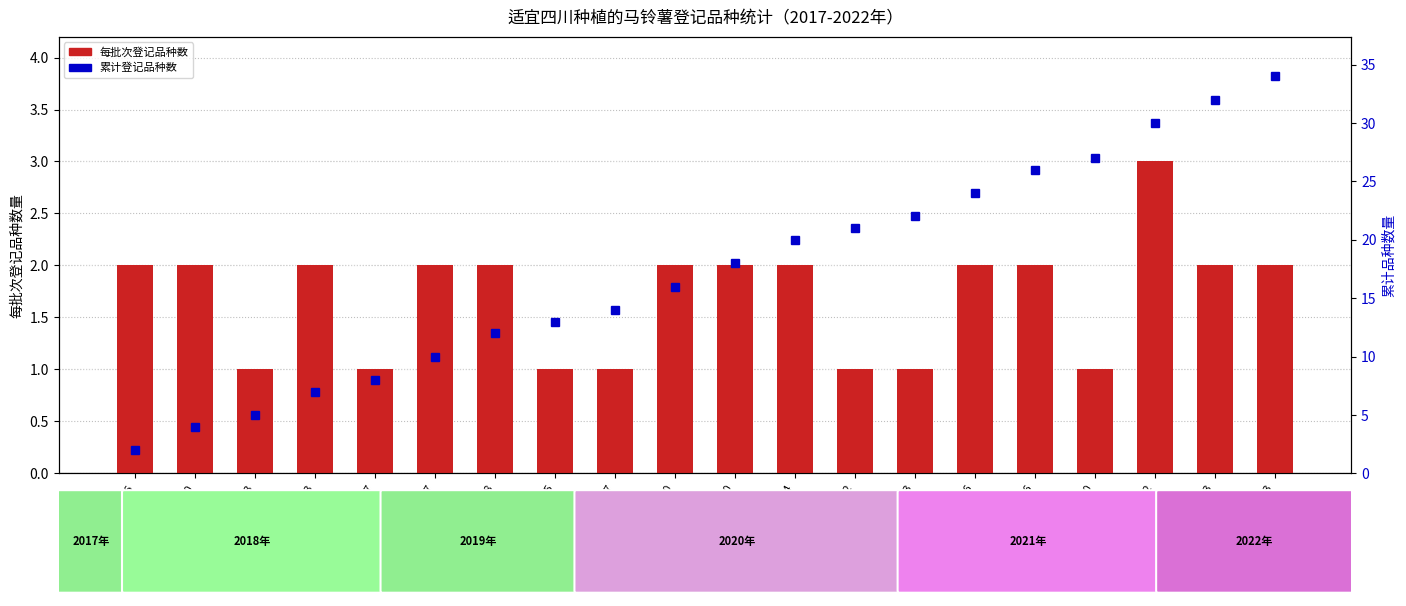

What is the total value across all series at 93?

9